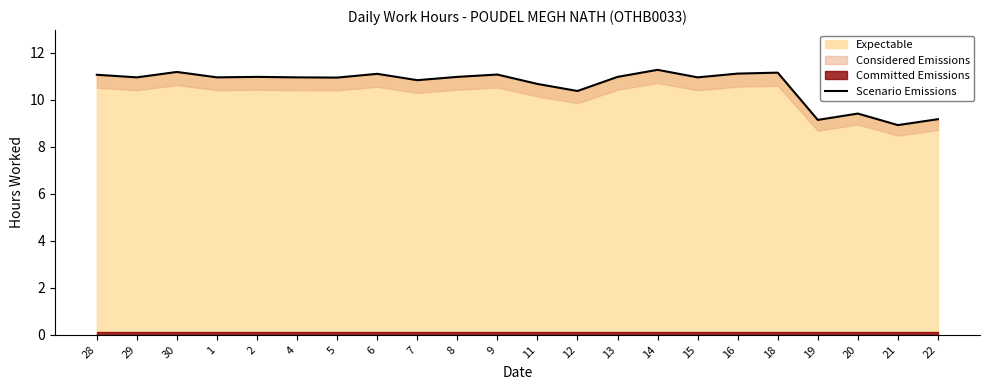

Reading right to left, list all the values displayed in this chart.

9.2	8.9	9.4	9.1	11.2	11.1	10.9	11.3	11.0	10.4	10.7	11.1	11.0	10.8	11.1	10.9	10.9	11.0	10.9	11.2	10.9	11.1